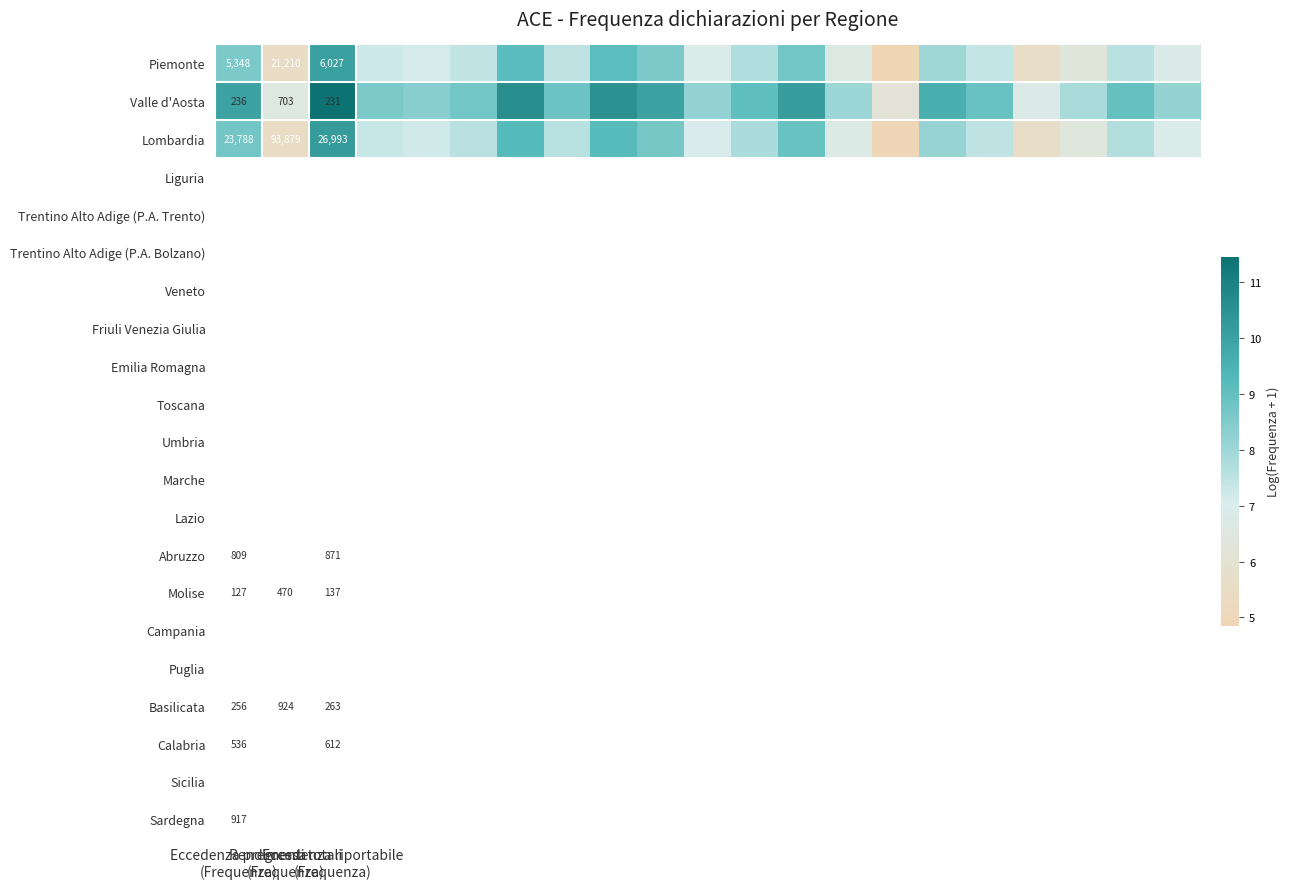

Count the number of categories in the chart.

21